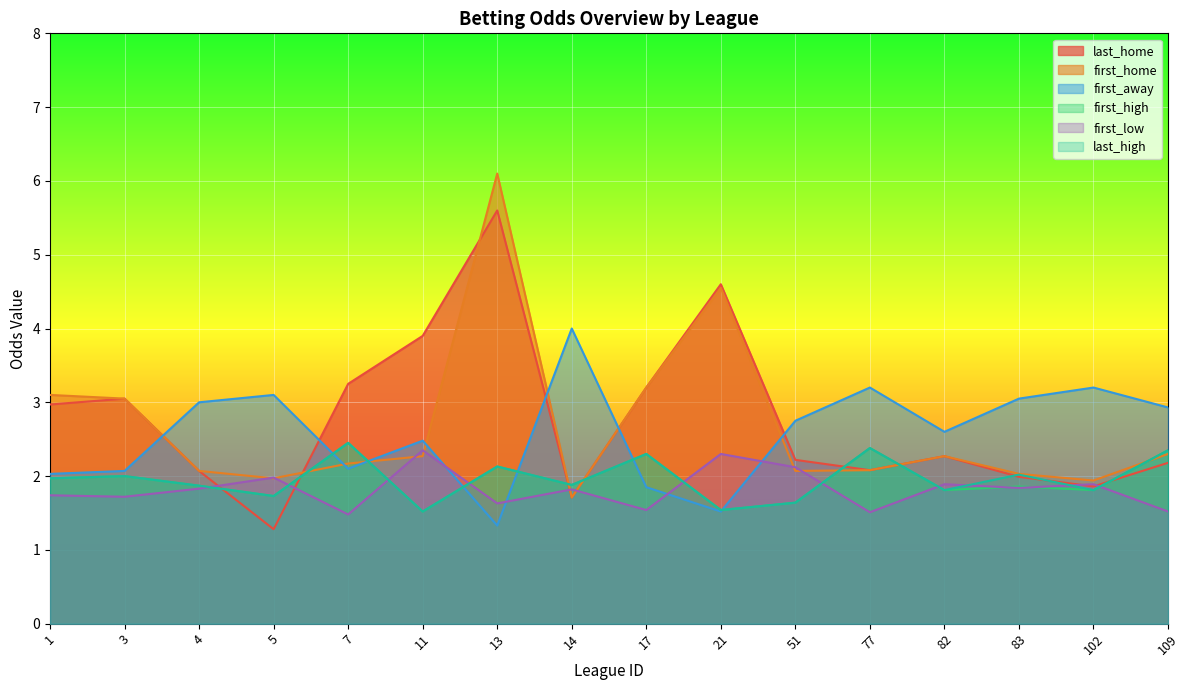

How many data points in first_away are less than 2?

3